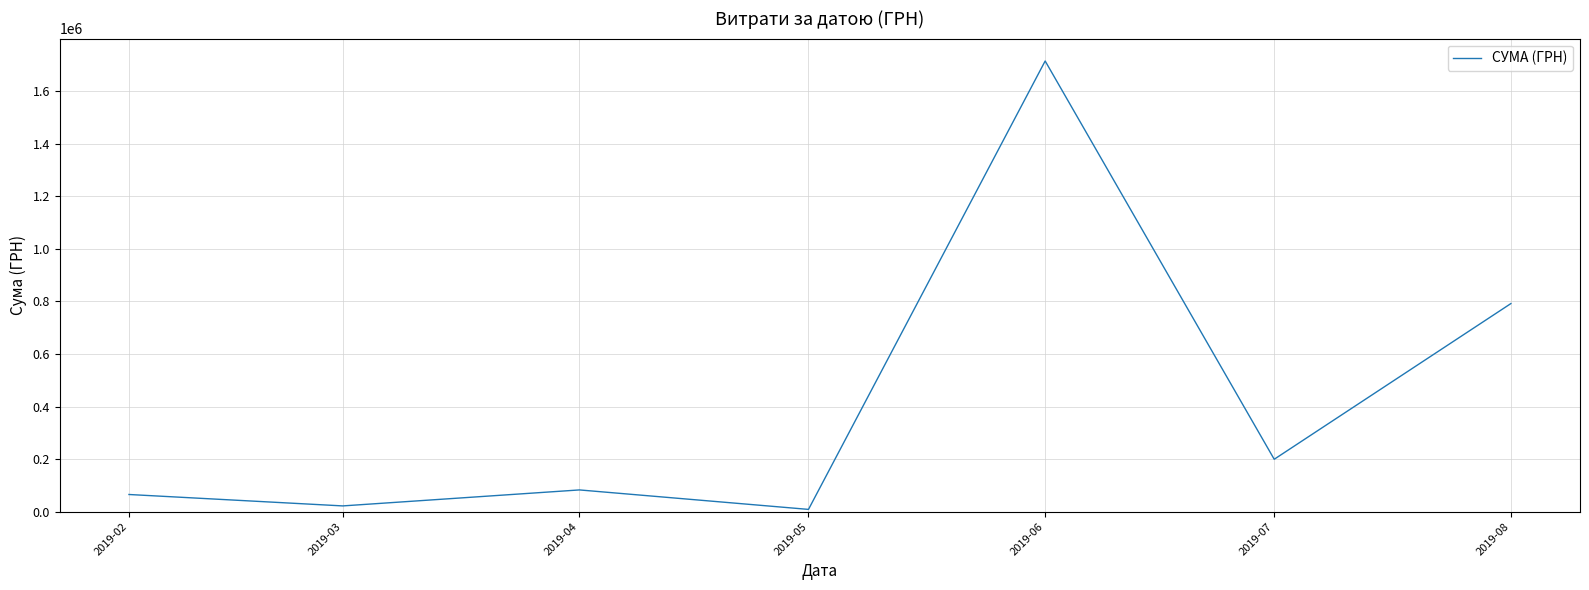

Which label corresponds to the largest value in the chart?

2019-06